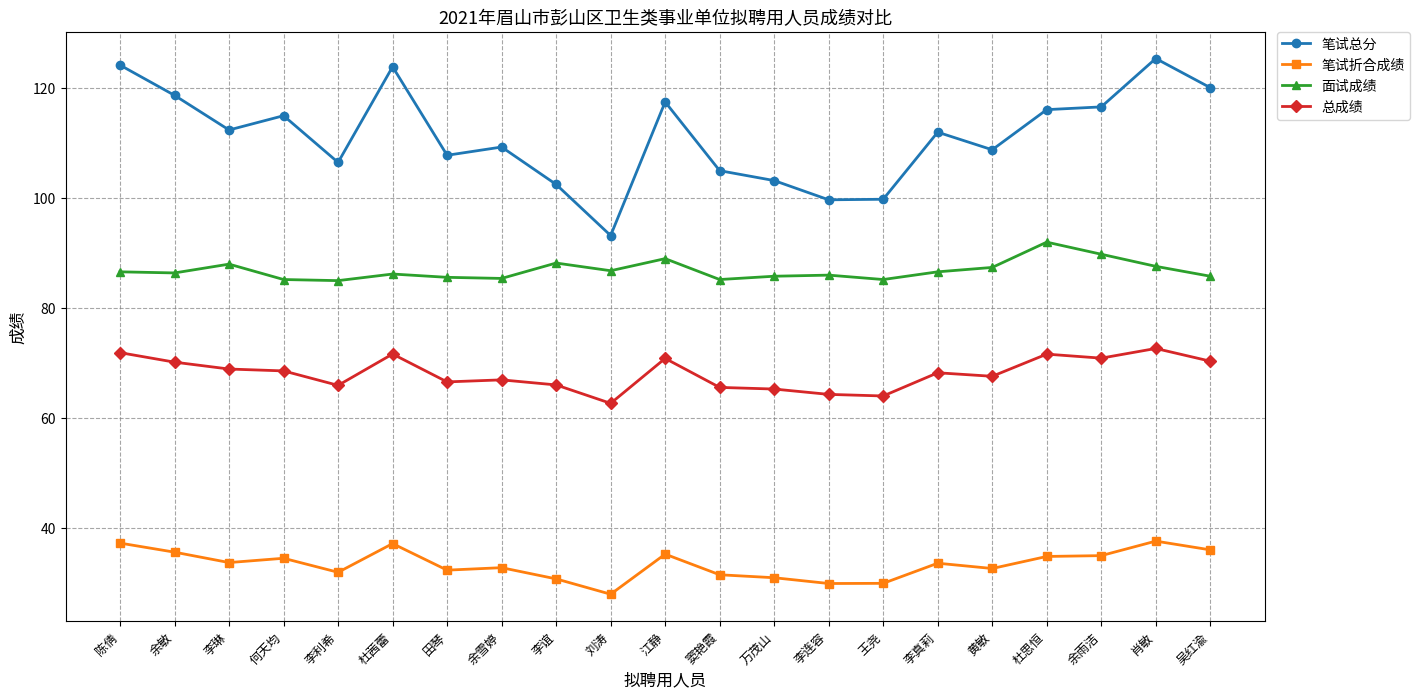

Count the number of categories in the chart.

21